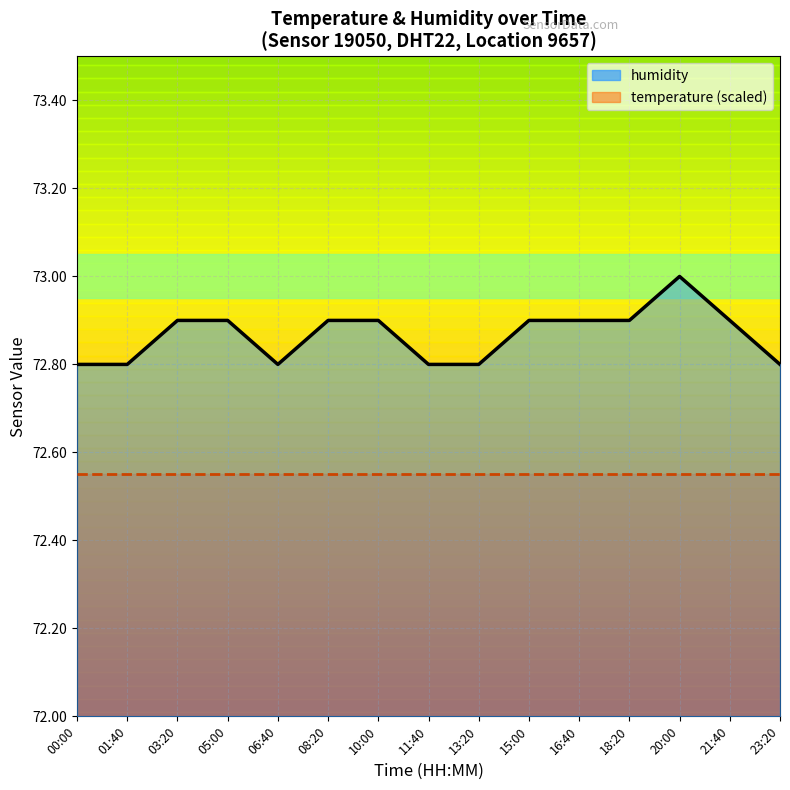

What is the difference between the second highest and minimum values?

0.1